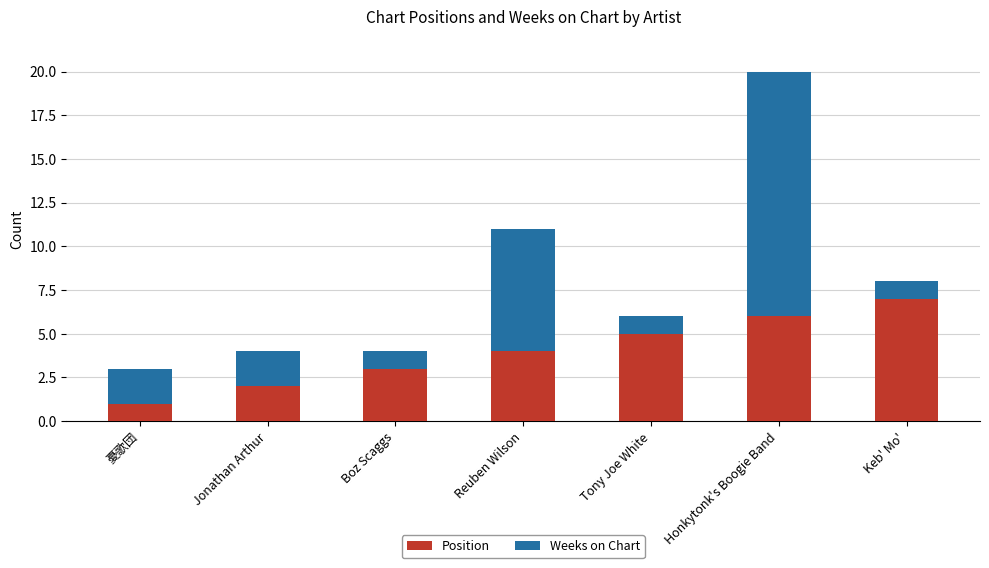

What is the difference between the second highest and minimum values in the Position series?

5